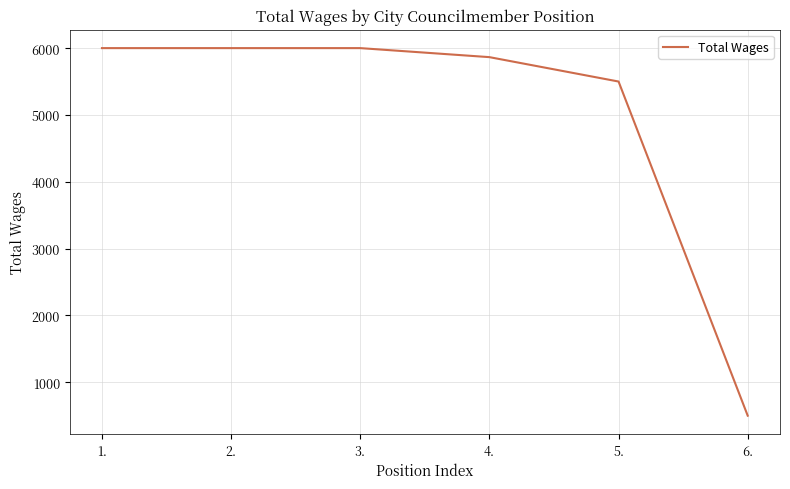

What position from the right is 1.?

6